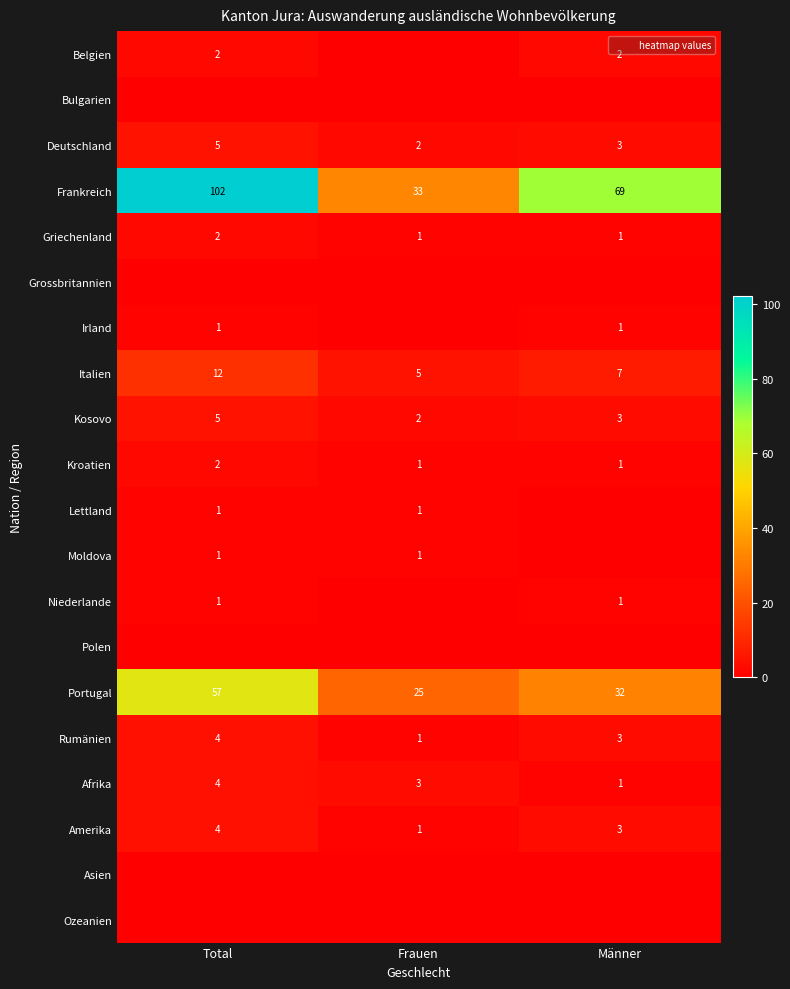

What is the difference between the maximum and second lowest values in the Italien series?

5